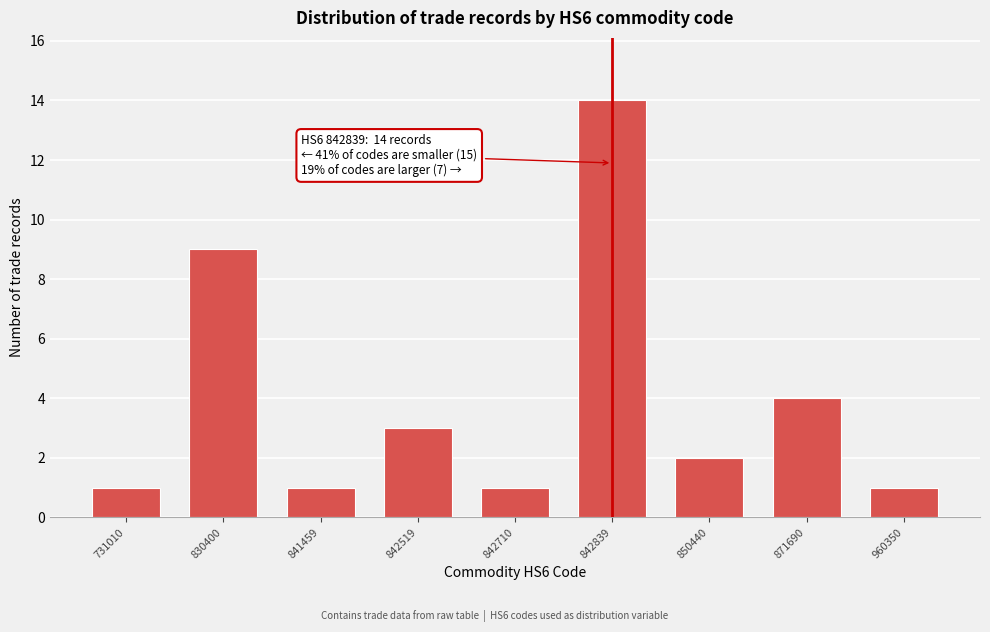

Reading left to right, transcribe all the data shown in this chart.

731010=1	830400=9	841459=1	842519=3	842710=1	842839=14	850440=2	871690=4	960350=1